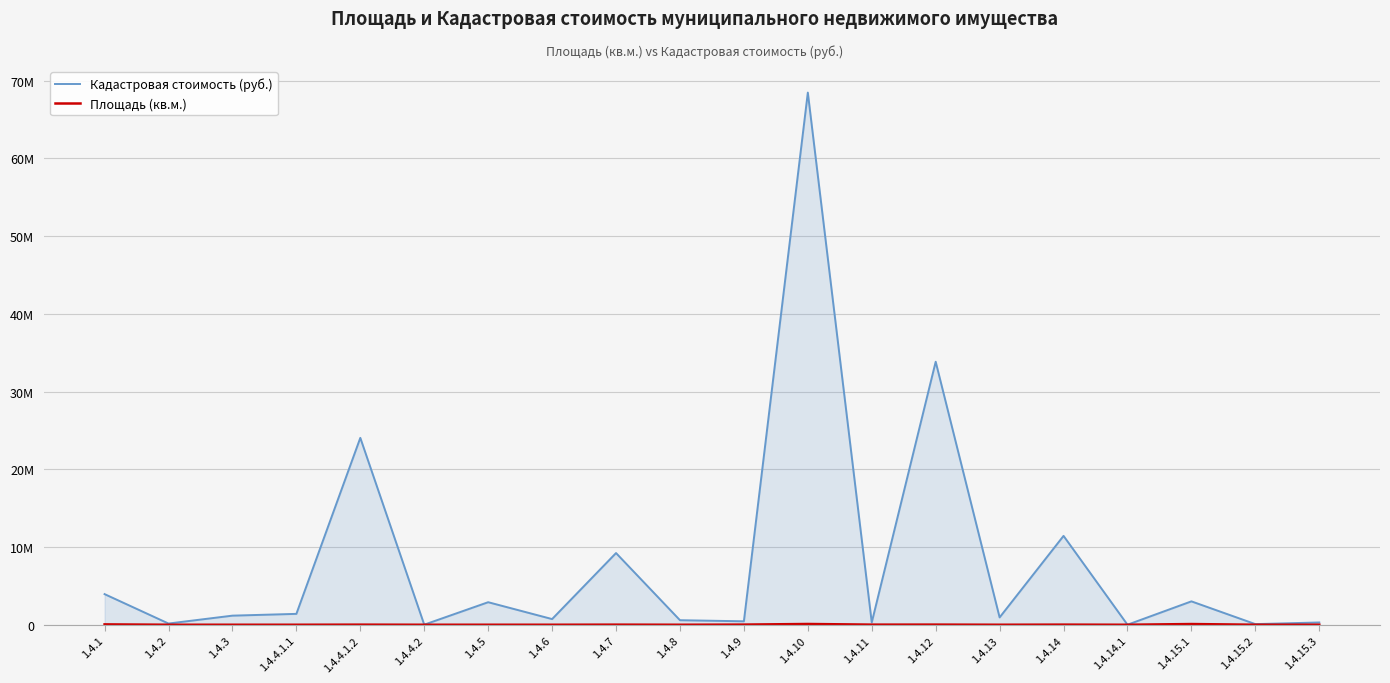

True or false: Кадастровая стоимость (руб.) and Площадь (кв.м.) intersect in this chart.

False